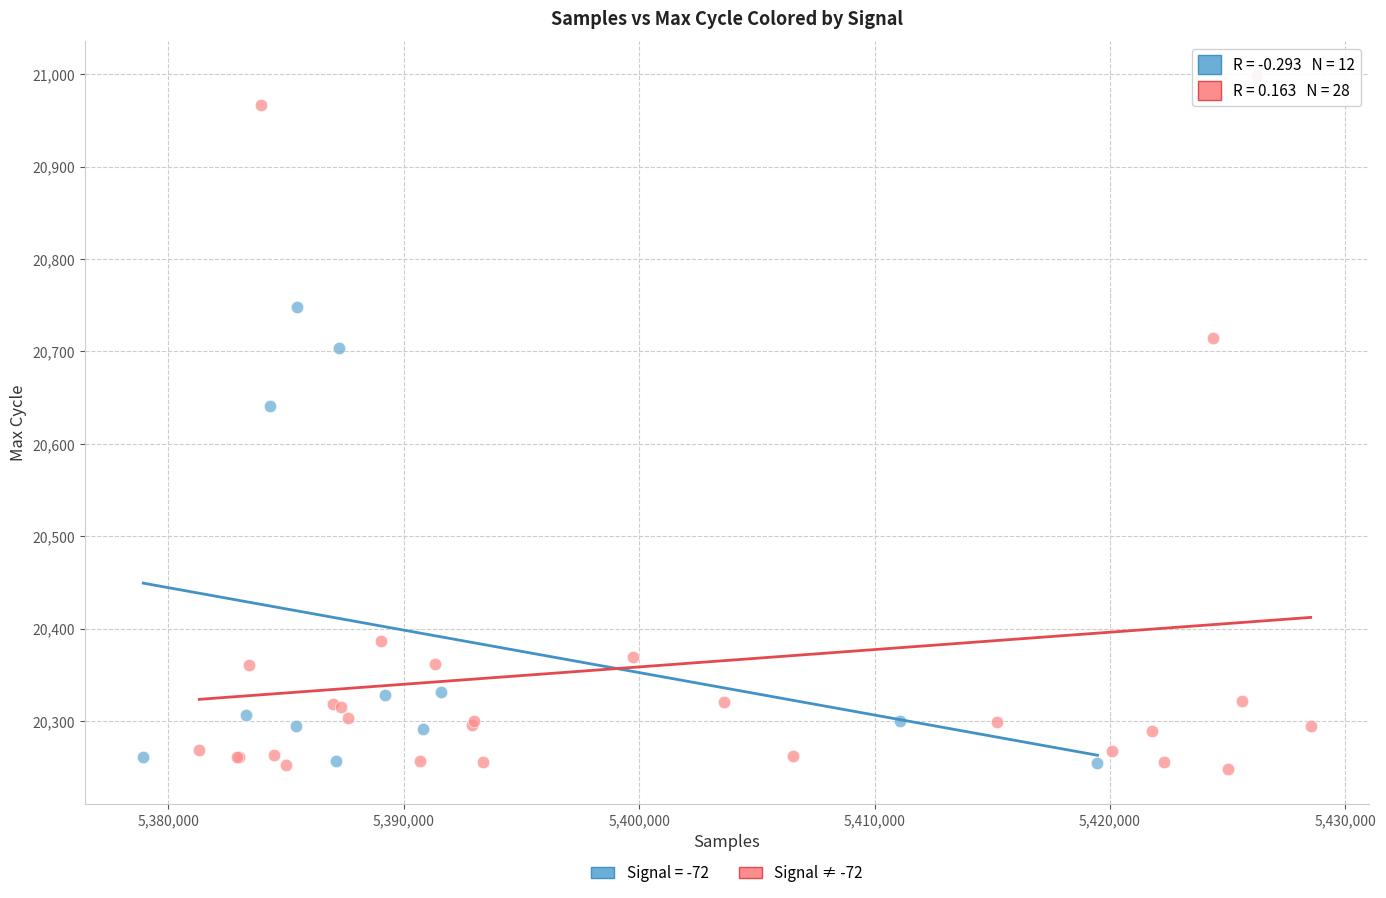

Which series has the largest Y range (max minus min)?

Signal ≠ -72